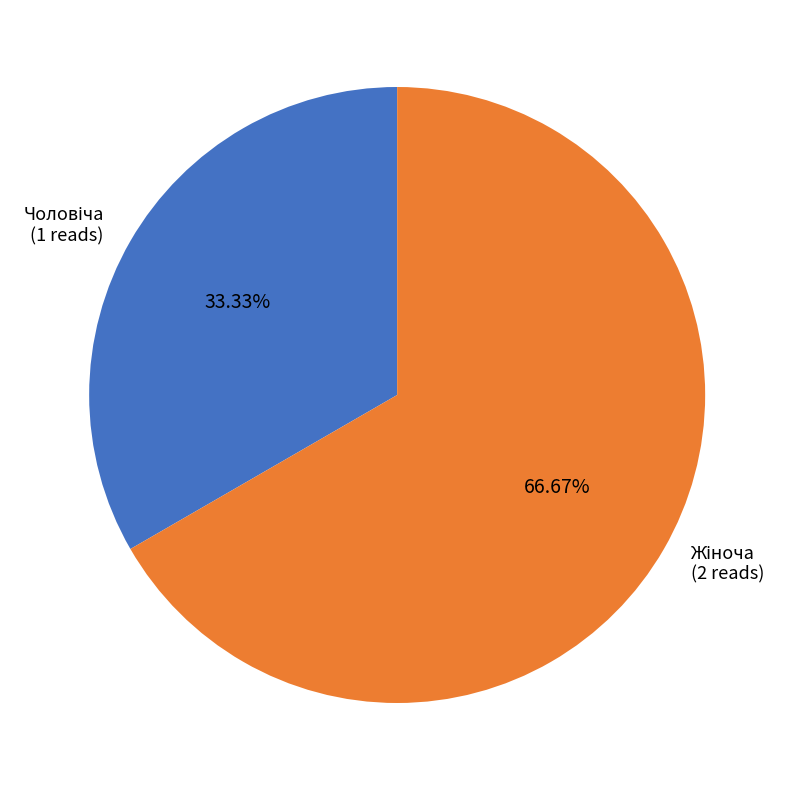

Is there any slice that represents more than half of the pie?

Yes